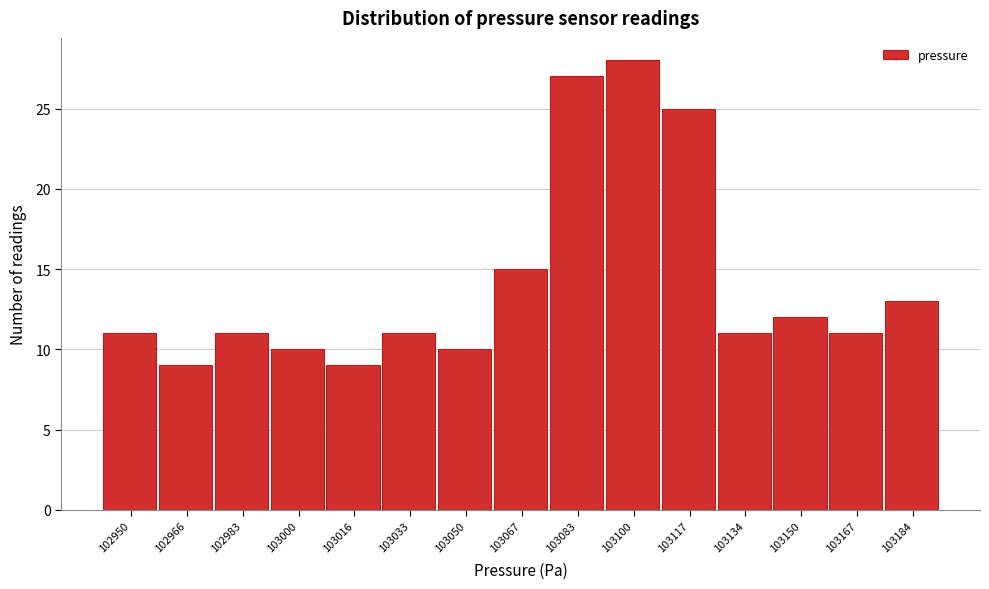

Reading left to right, list all the values displayed in this chart.

102950=11	102966=9	102983=11	103000=10	103016=9	103033=11	103050=10	103067=15	103083=27	103100=28	103117=25	103134=11	103150=12	103167=11	103184=13